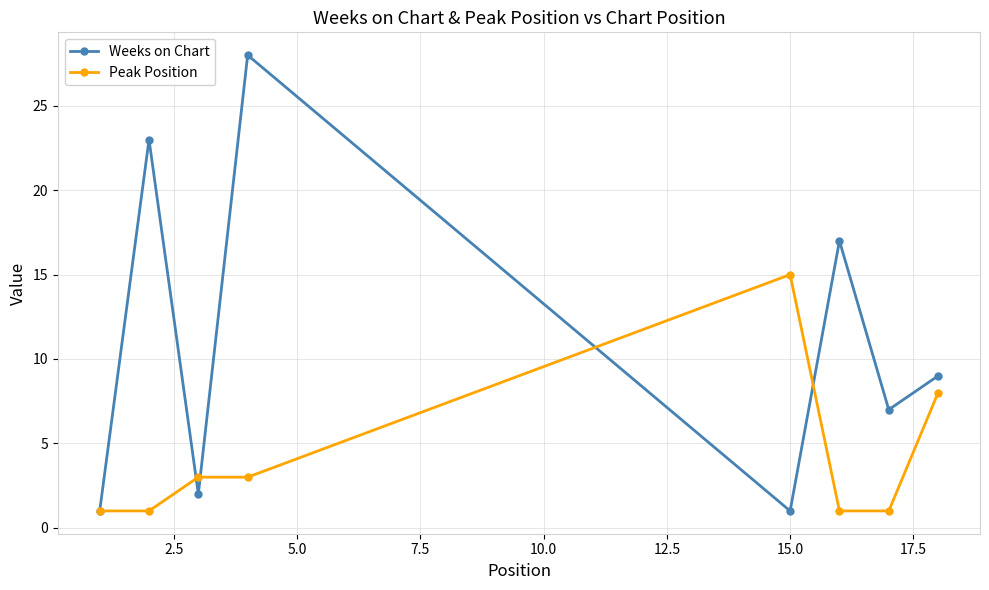

Which series has the largest range (max minus min)?

Weeks on Chart